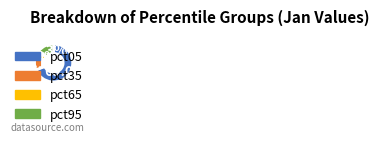

Is there a majority slice in this chart?

Yes